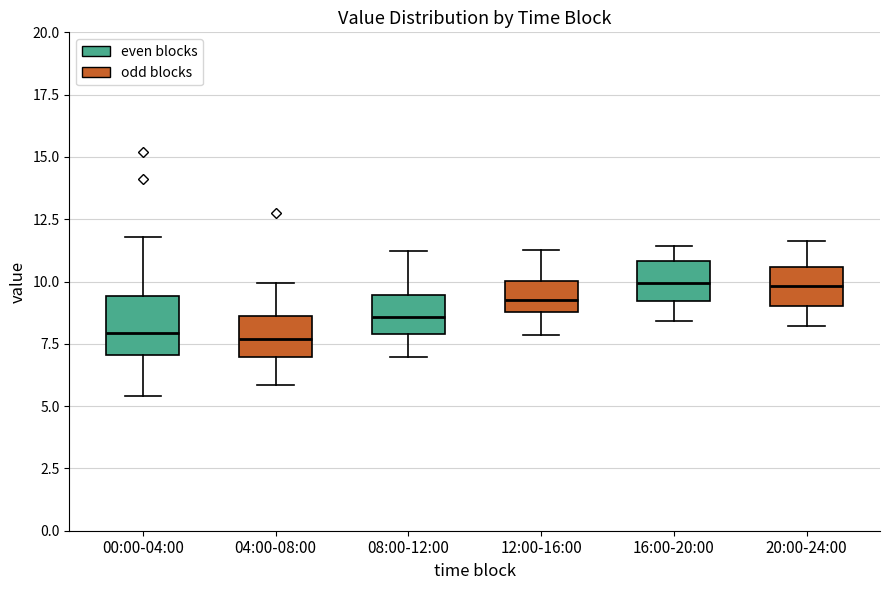

Reading left to right, read every box against the y-axis: the position of its median line, the range the box covers, and the ends of its whiskers. The values are not printed on the chart, so give them approximately, as read against the axis.

00:00-04:00: median 8.0, box 7.0 to 9.5, whiskers 5.5 to 12.0
04:00-08:00: median 7.5, box 7.0 to 8.5, whiskers 6.0 to 10.0
08:00-12:00: median 8.5, box 8.0 to 9.5, whiskers 7.0 to 11.0
12:00-16:00: median 9.5, box 9.0 to 10.0, whiskers 8.0 to 11.5
16:00-20:00: median 10.0, box 9.0 to 11.0, whiskers 8.5 to 11.5
20:00-24:00: median 10.0, box 9.0 to 10.5, whiskers 8.0 to 11.5